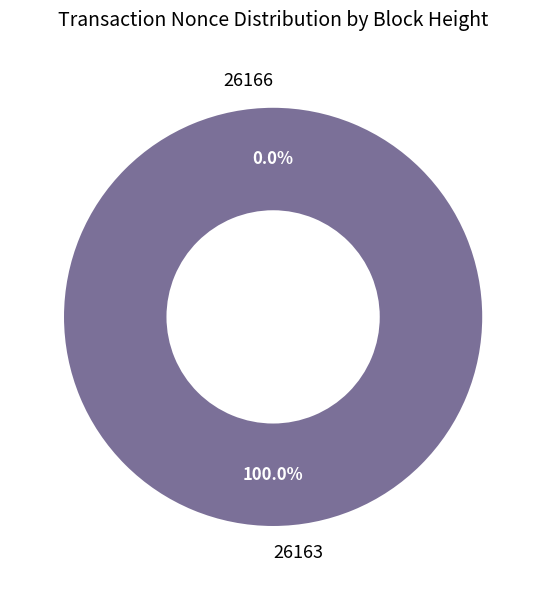

What is the majority slice?

26163